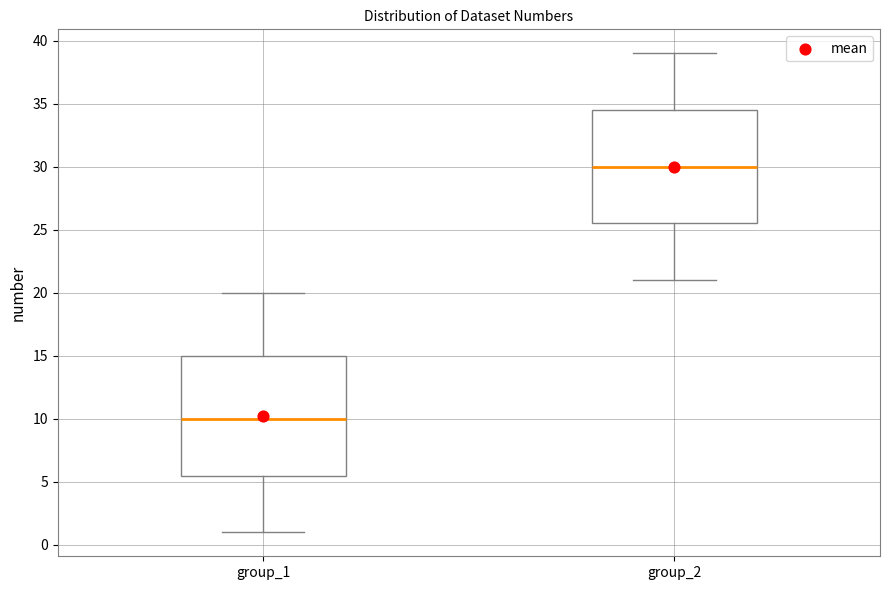

Which box has the highest median line?

group_2